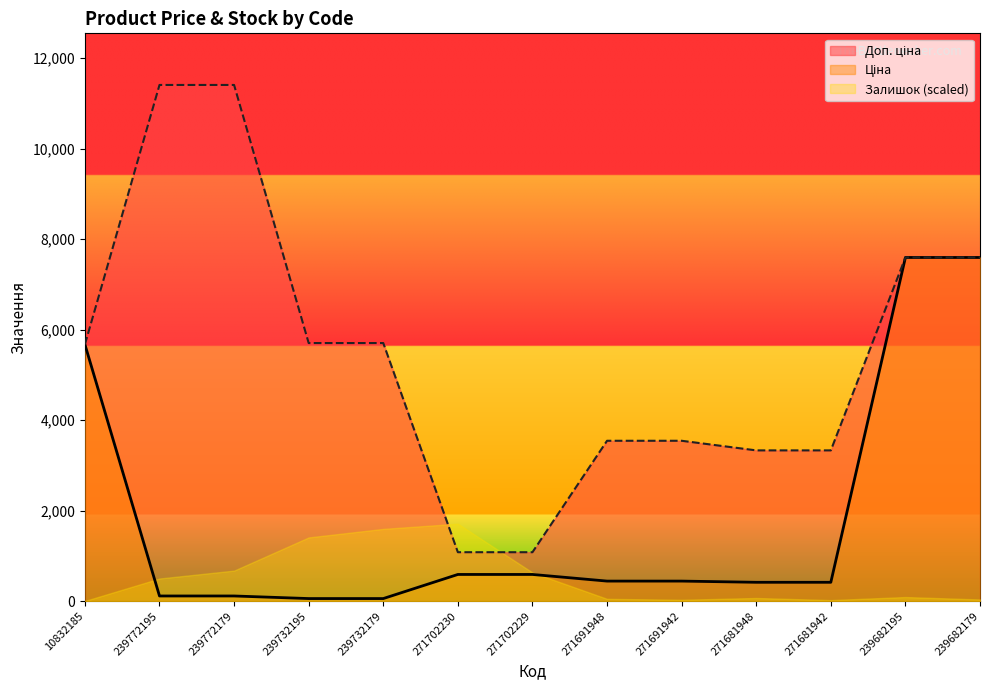

Is it true that Ціна equals 114.1 at 239772179?

True